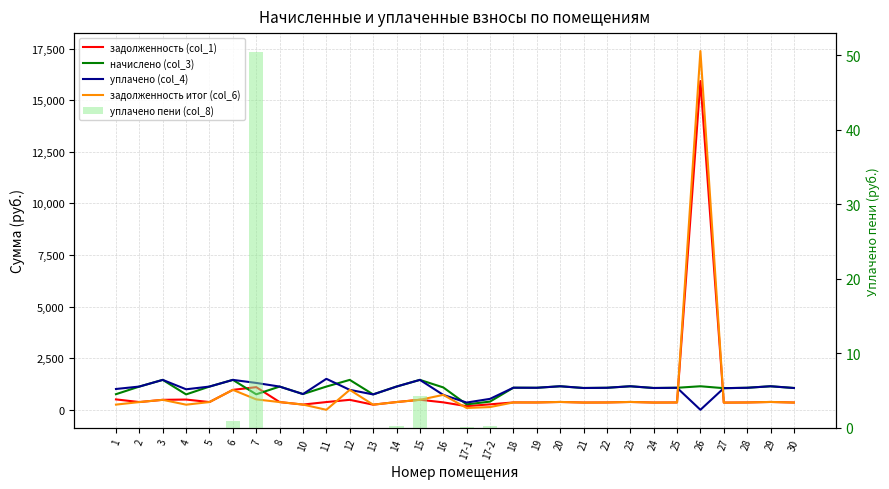

Reading left to right, extract all data points from this chart.

задолженность (col_1): 504.0	375.1	483.1	496.8	375.1	966.2	1097.0	375.1	254.2	375.1	483.1	248.4	375.1	487.4	361.4	175.7	265.0	356.8	355.7	380.2	352.1	355.7	380.2	352.1	355.7	15925.1	349.2	355.7	380.2	352.1
начислено (col_3): 756.0	1125.4	1449.4	745.2	1125.4	1449.4	750.6	1125.4	762.5	1125.4	1449.4	745.2	1125.4	1449.4	1084.3	263.5	397.4	1070.3	1067.0	1140.5	1056.2	1067.0	1140.5	1056.2	1067.0	1140.5	1047.6	1067.0	1140.5	1056.2
уплачено (col_4): 1008.0	1126.2	1449.4	993.6	1125.4	1449.4	1301.6	1125.4	762.5	1500.5	966.2	745.2	1125.4	1449.4	722.9	351.2	529.7	1070.3	1067.0	1140.5	1056.2	1067.0	1140.5	1056.2	1067.0	0.0	1047.6	1067.0	1140.5	1056.2
задолженность итог (col_6): 252.0	374.2	483.1	248.4	375.1	966.4	504.5	375.1	254.2	0.0	966.2	248.4	375.1	483.1	722.9	87.8	132.5	356.8	355.7	380.2	352.1	355.7	380.2	352.1	355.7	17377.0	349.2	355.7	380.2	352.1
уплачено пени (col_8): 0.0	0.0	0.0	0.0	0.0	0.9	50.4	0.0	0.0	0.0	0.0	0.0	0.2	4.3	0.0	0.1	0.2	0.0	0.0	0.0	0.0	0.0	0.0	0.0	0.0	0.0	0.0	0.0	0.0	0.0